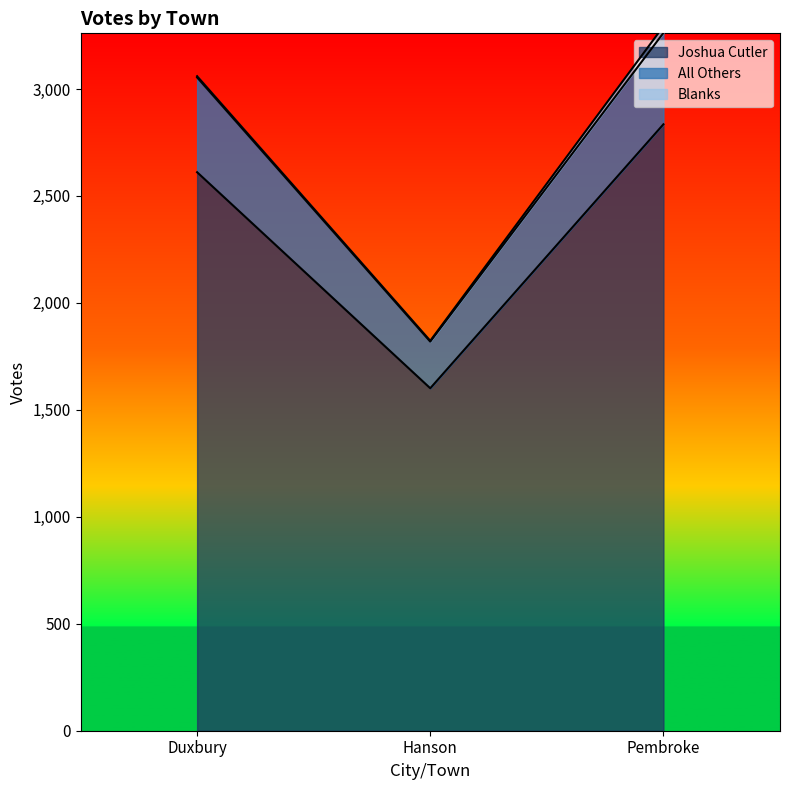

True or false: Joshua Cutler has a value of 3845 at Duxbury.

False